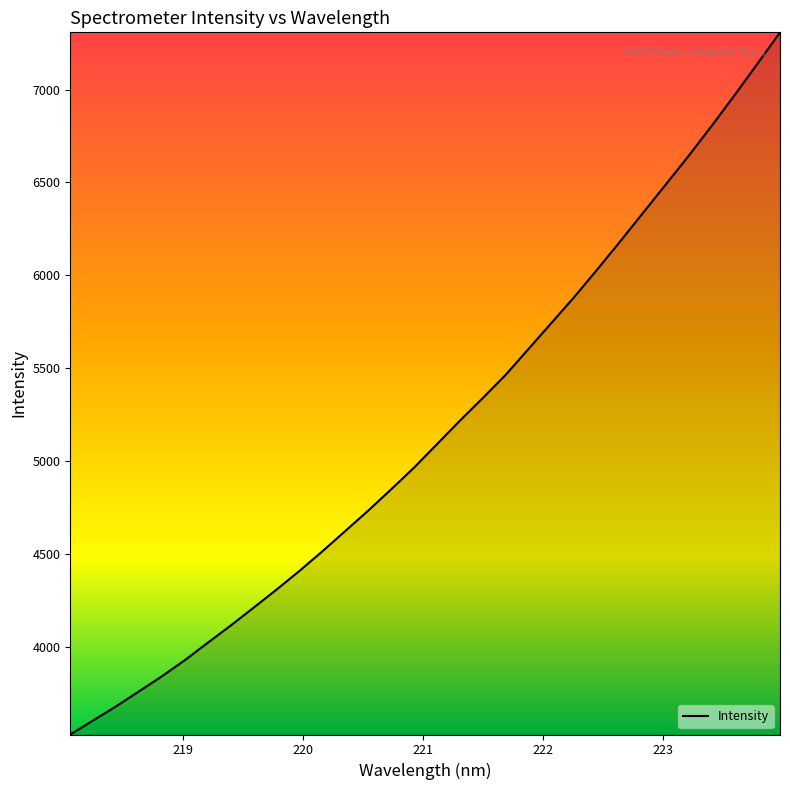

What is the smallest value displayed?

3531.5